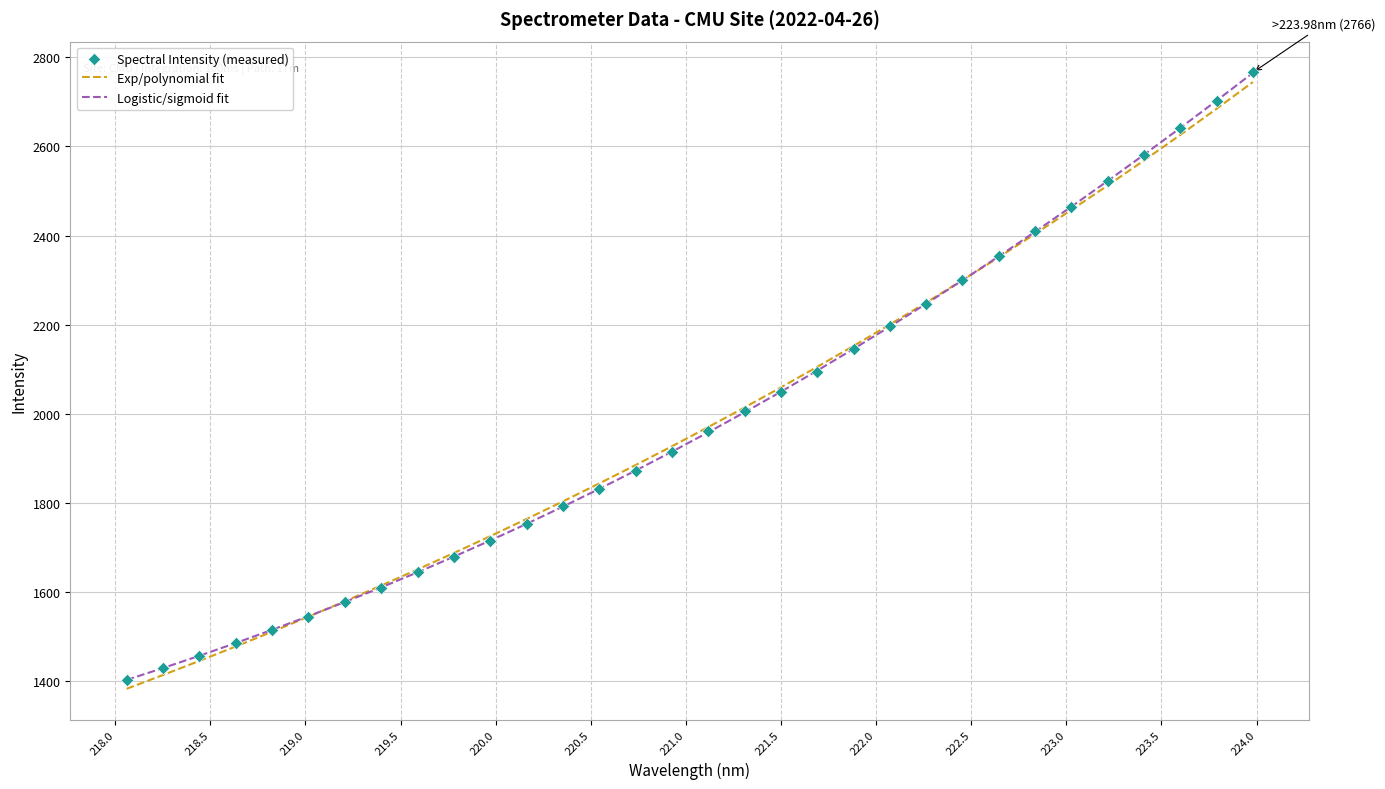

Which series has the widest spread of Y values?

Spectral Intensity (measured)